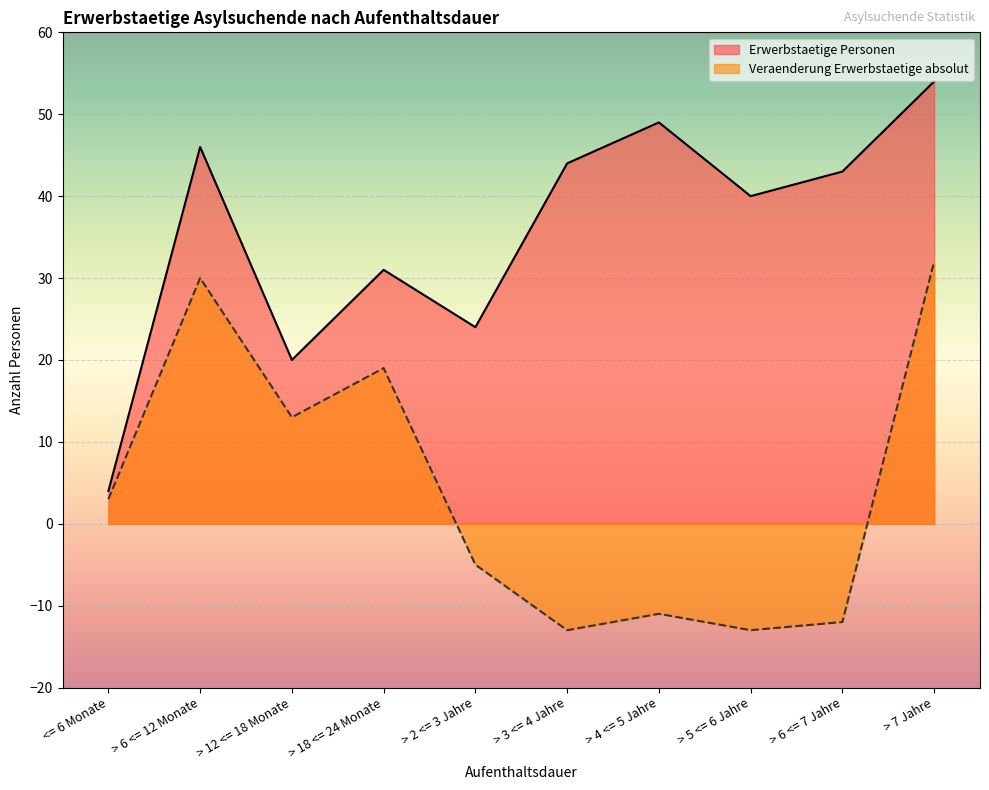

Between > 6 <= 12 Monate and > 7 Jahre, which is larger?

> 7 Jahre